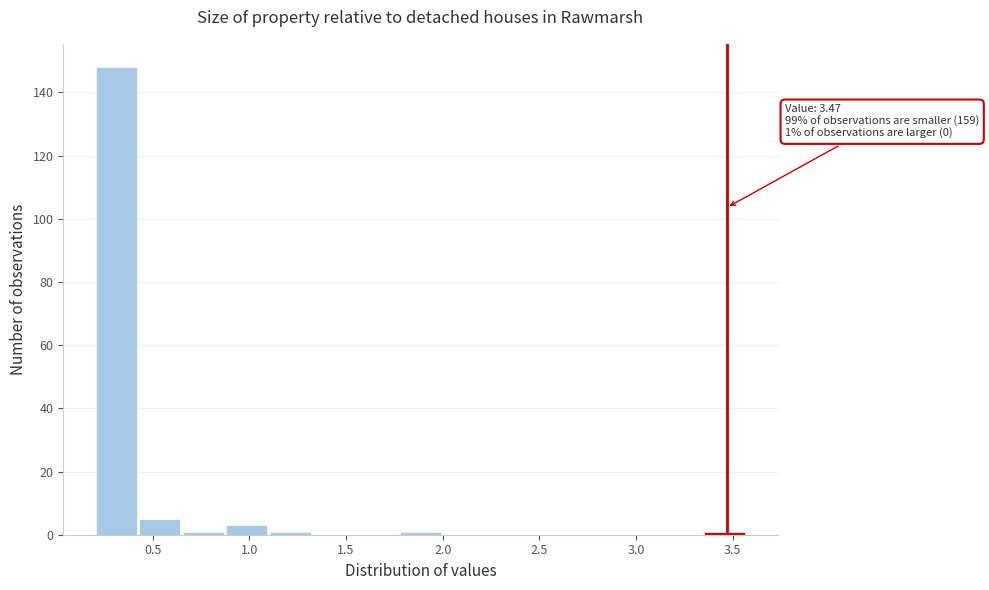

Over which range of the x-axis is the bar tallest?

0.20 to 0.40